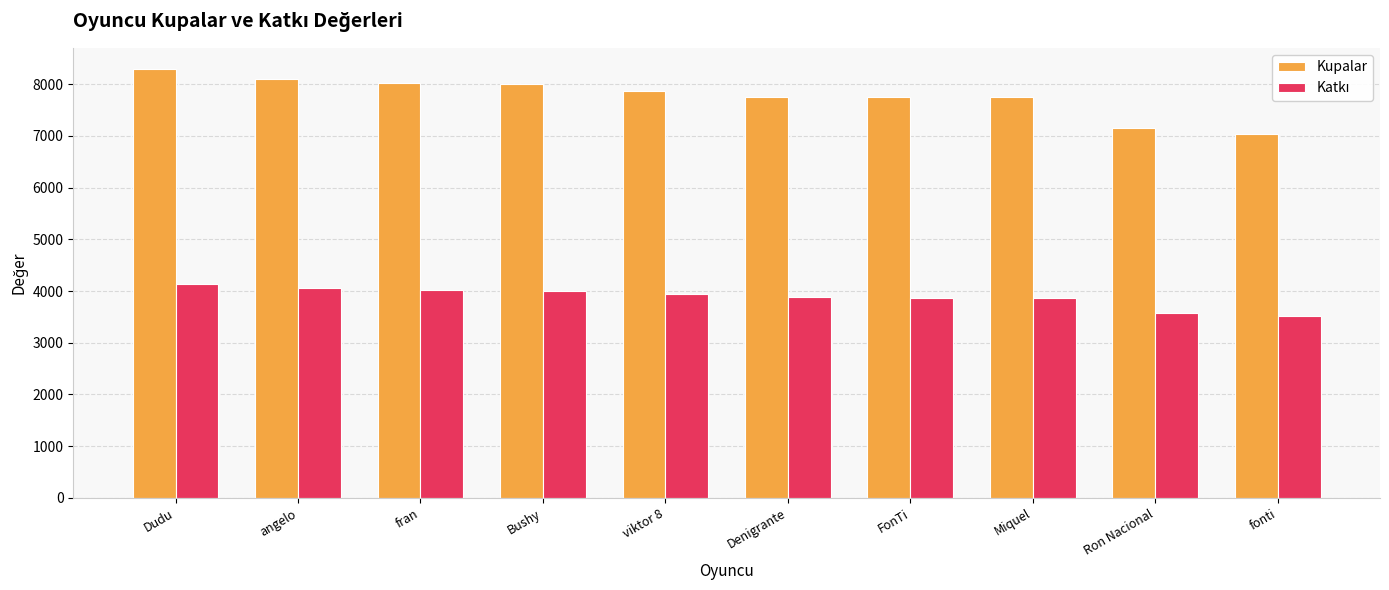

What position from the left is Miquel?

8